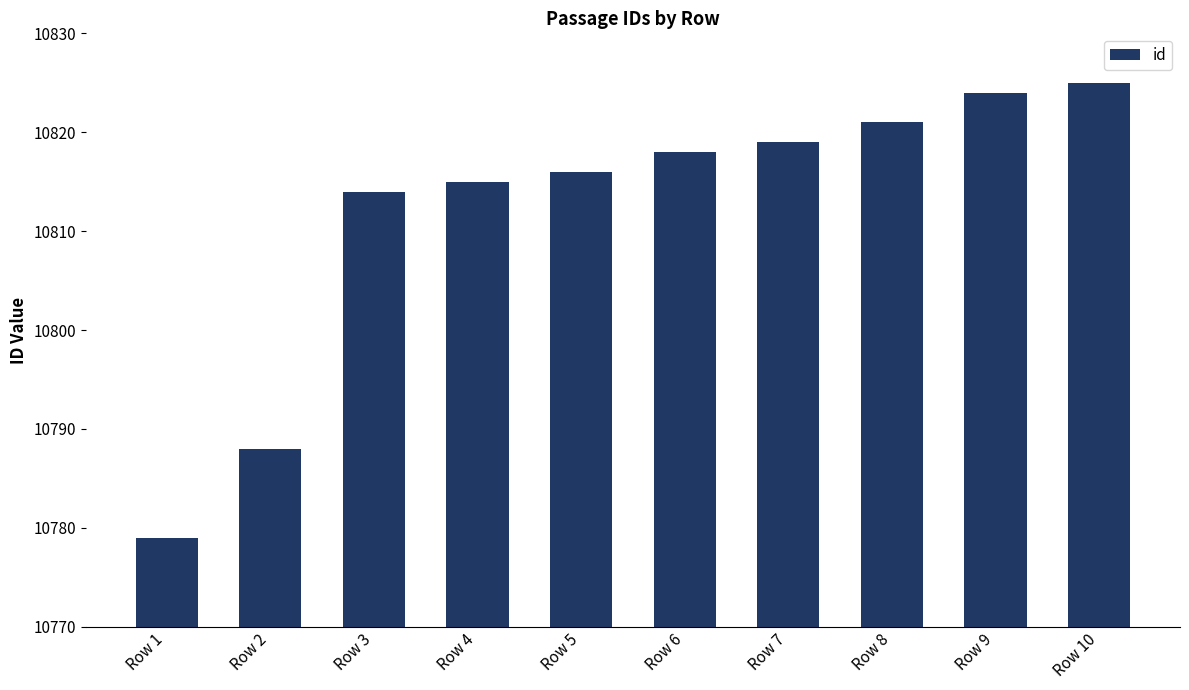

True or false: the data shows 10816 at Row 5.

True